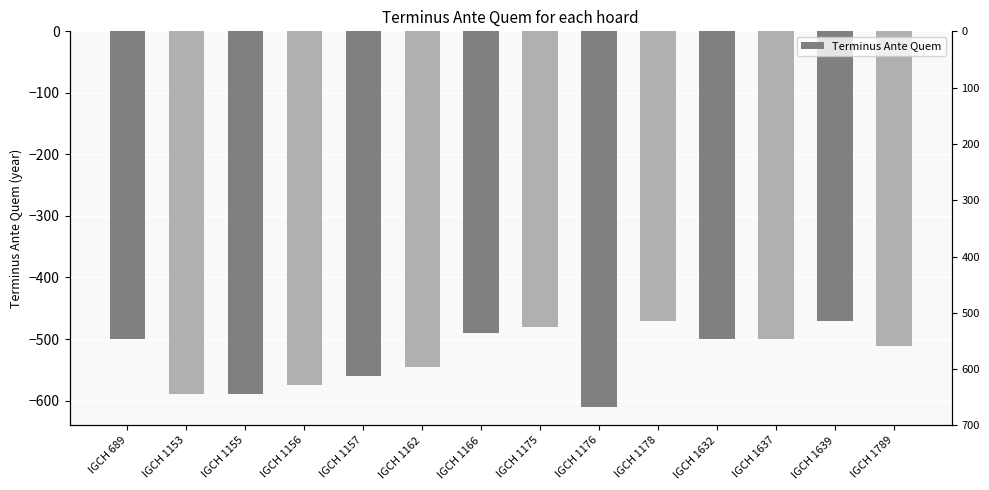

Which label corresponds to the smallest value in the chart?

IGCH 1176